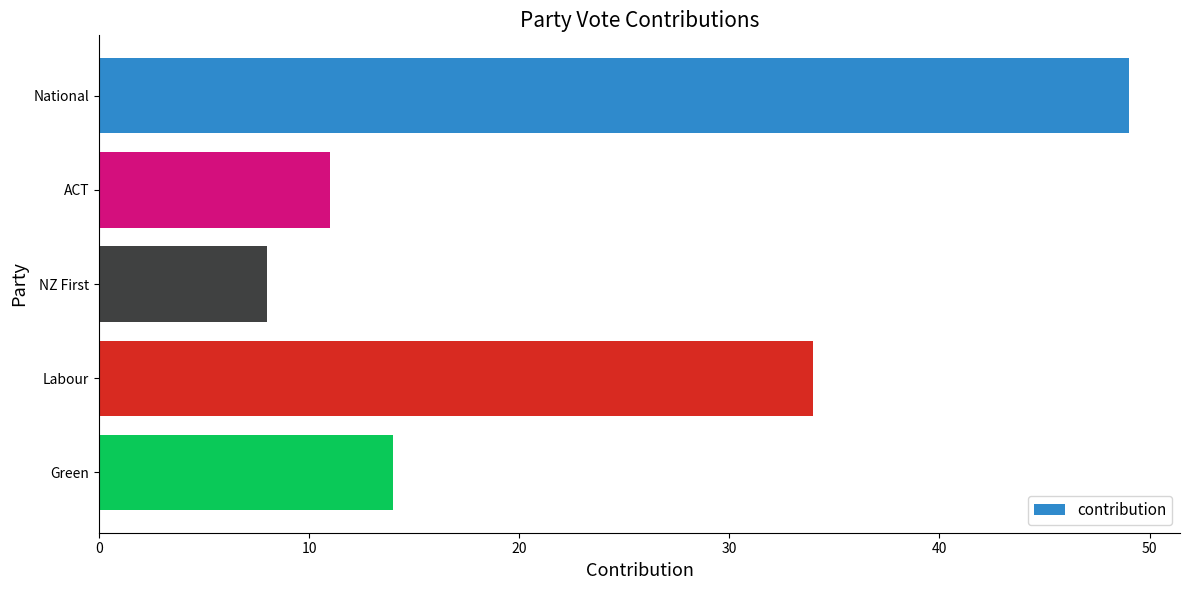

Does the chart contain any negative values?

No